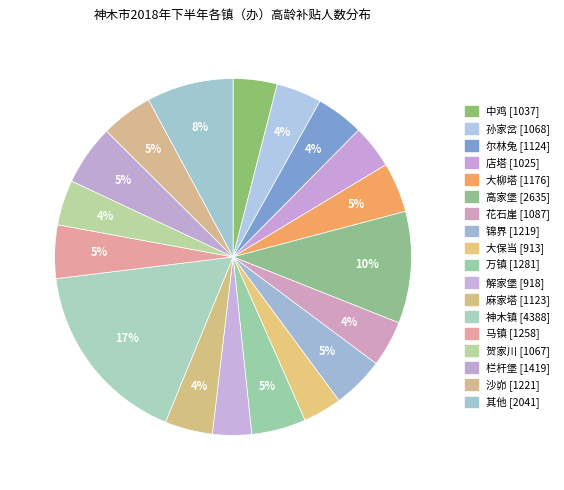

Is there any slice that represents more than half of the pie?

No